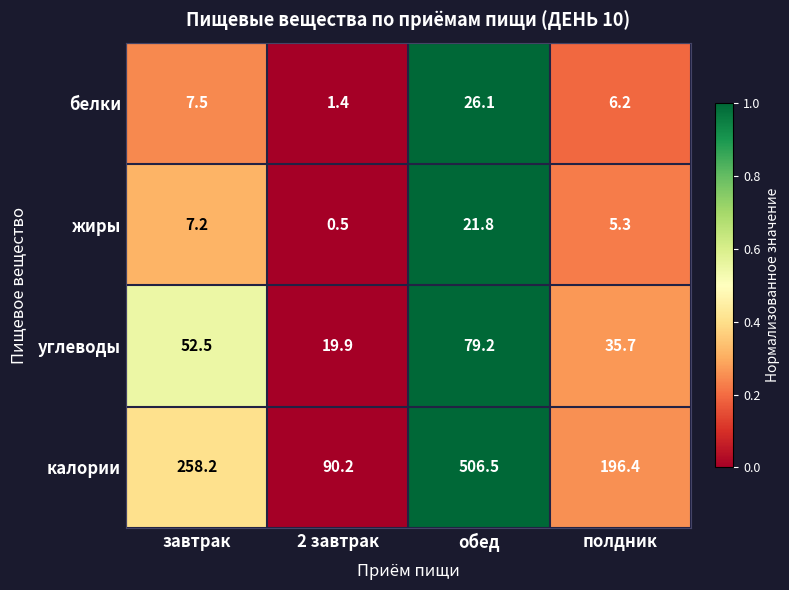

At обед, list the series in order from smallest to largest.

жиры, белки, углеводы, калории